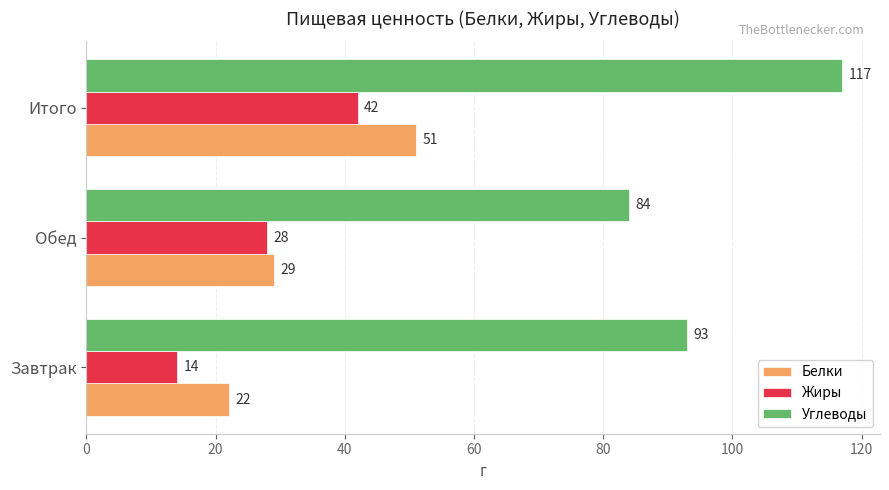

At which category is the sum across all series the highest?

Итого